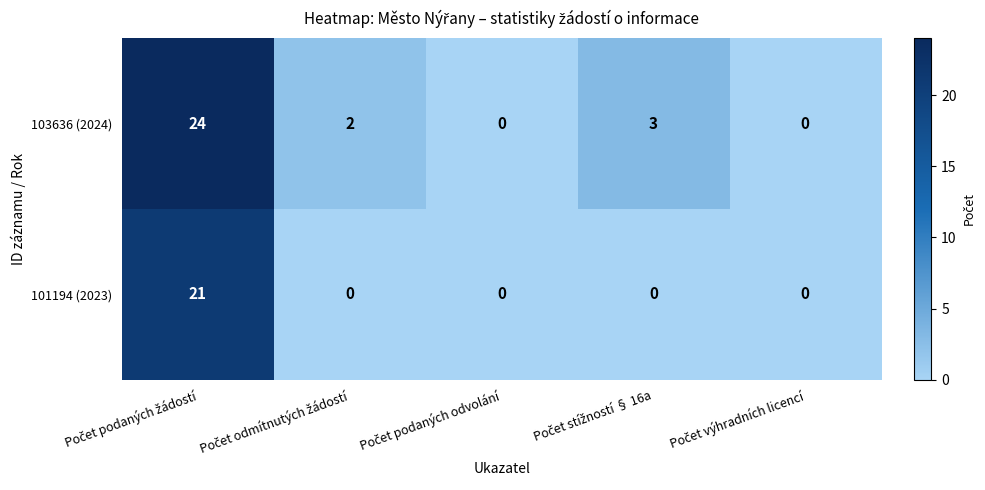

List the series in order of their overall mean, highest first.

103636 (2024), 101194 (2023)